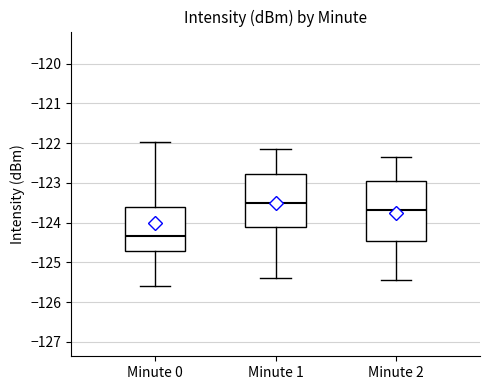

Reading left to right, transcribe this box plot: for each box, give where its median line is, the range the box spans, and where its two whiskers end, as read against the y-axis. The values are not printed on the chart, so give them approximately, as read against the axis.

Minute 0: median -124.3, box -124.7 to -123.6, whiskers -125.6 to -122.0
Minute 1: median -123.5, box -124.1 to -122.8, whiskers -125.4 to -122.1
Minute 2: median -123.7, box -124.4 to -122.9, whiskers -125.4 to -122.3